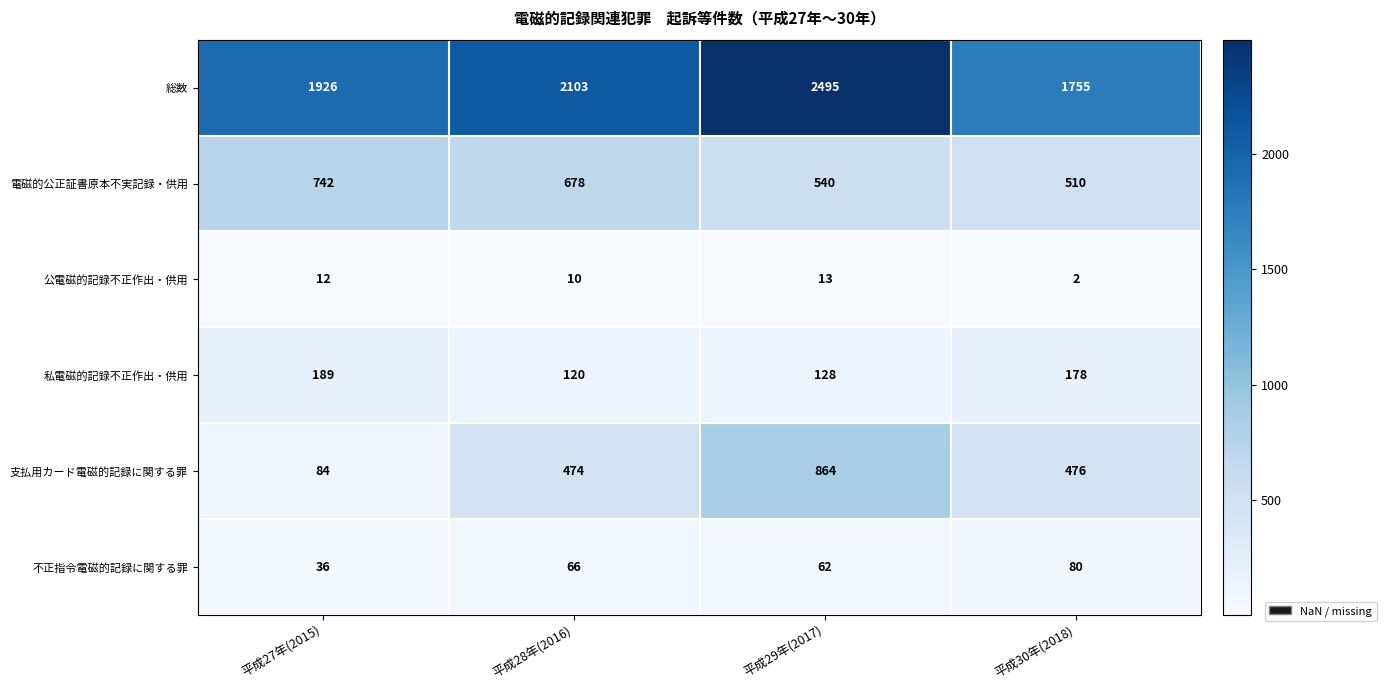

What is the smallest value displayed?

2